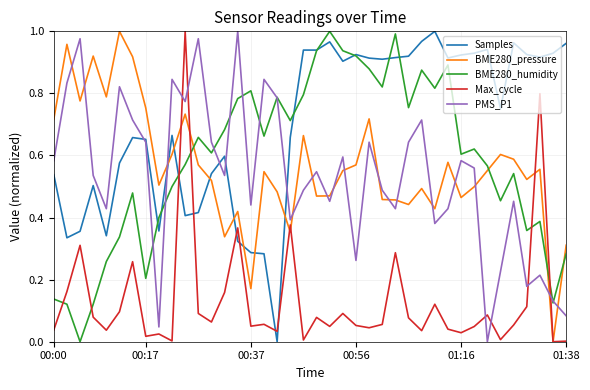

How many distinct data groups are displayed?

5